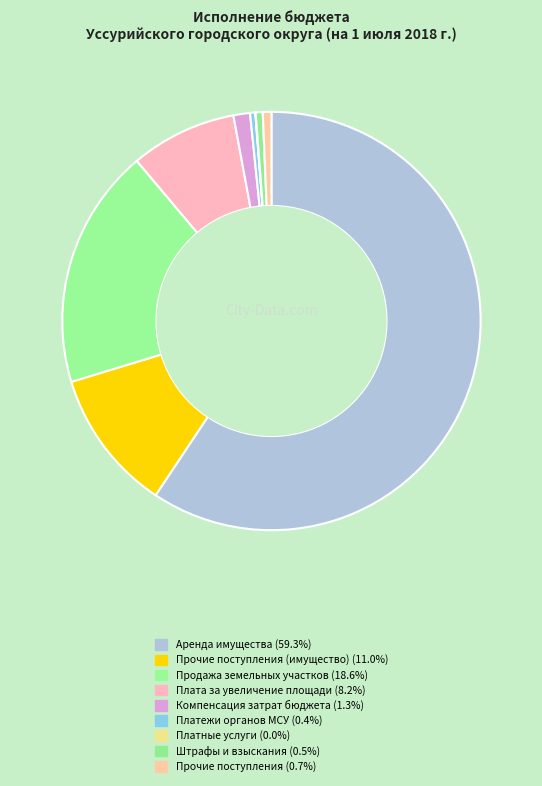

Which slice is the largest?

Доходы от аренды имущества